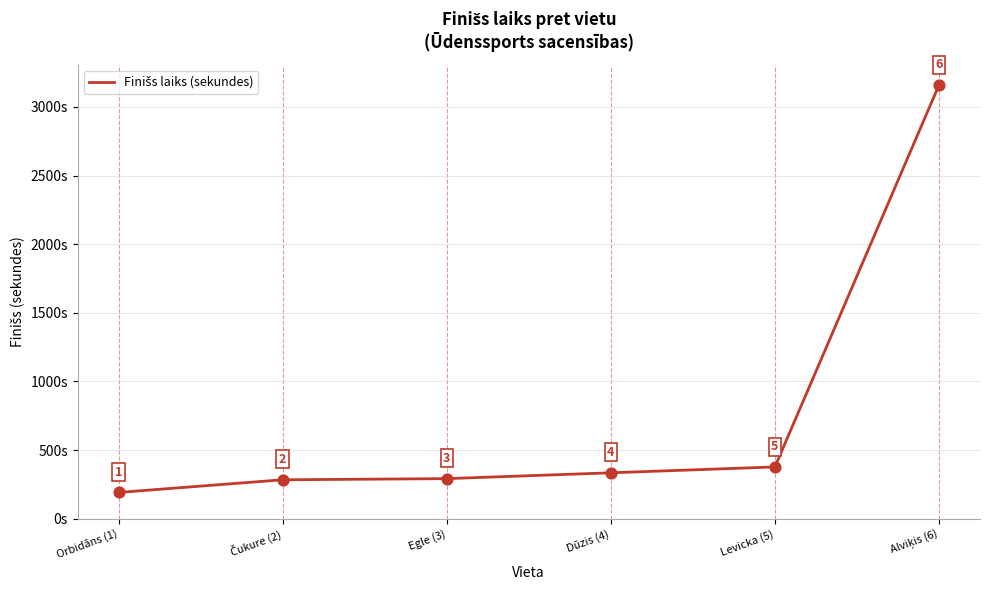

Approximately how many times larger is the value at Levicka (5) compared to Egle (3)?

1.3